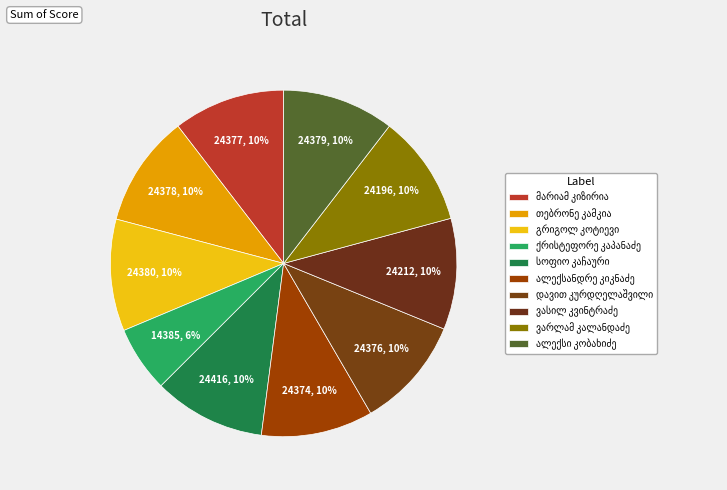

Is there a majority slice in this chart?

No